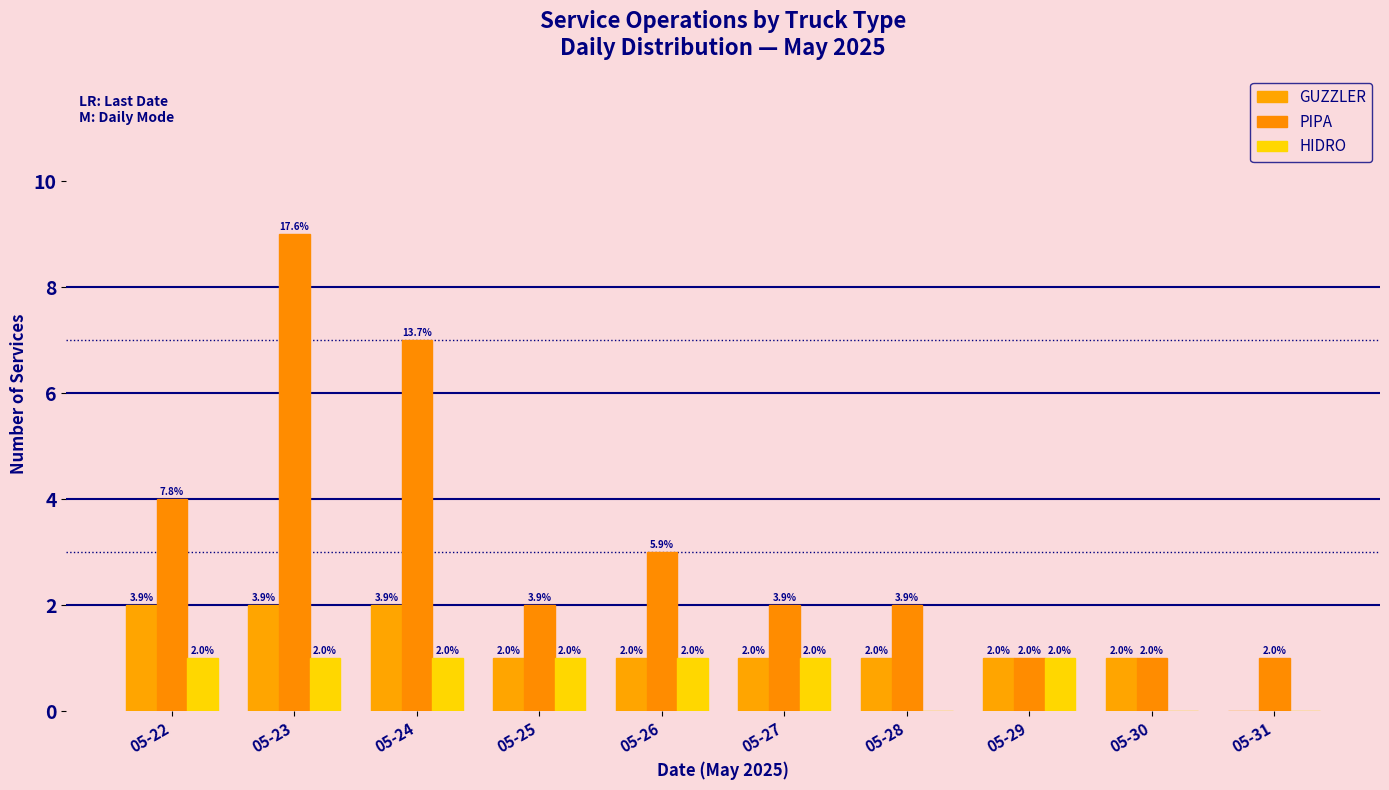

At how many categories does at least one series exceed 6?

2